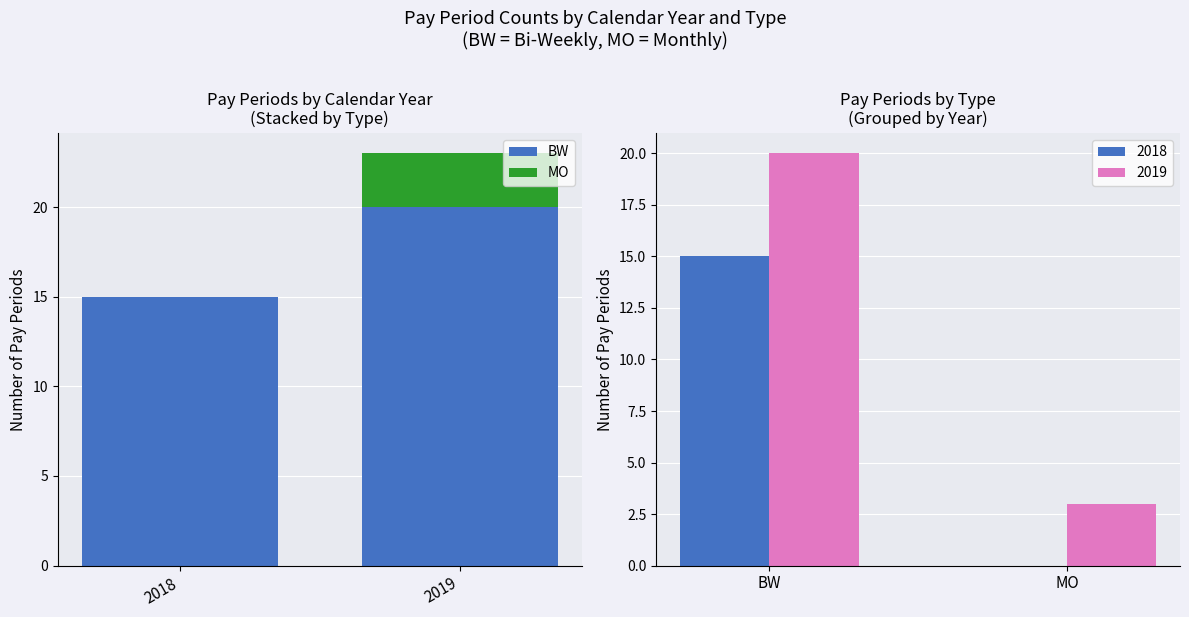

List the labels in order of BW value, smallest first.

2018, 2019